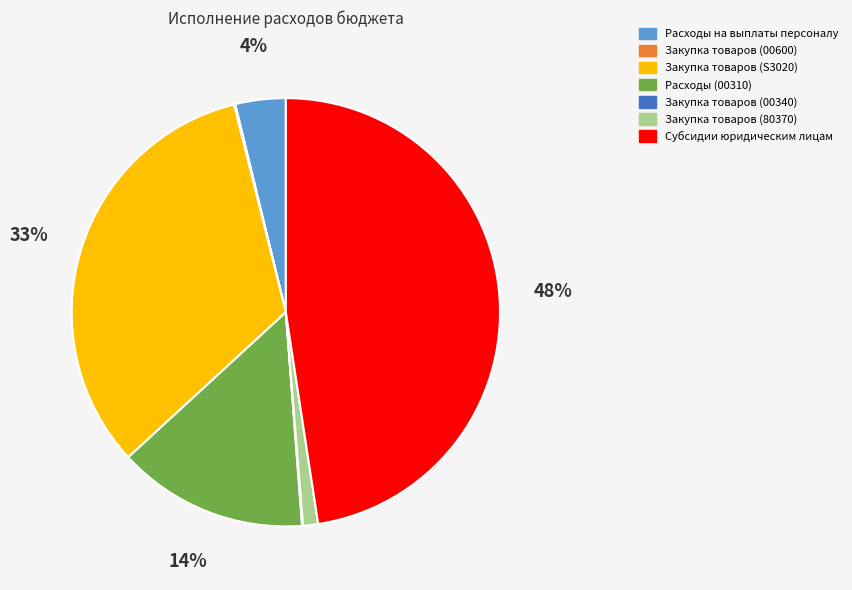

Does Закупка товаров (80370) account for over 50% of the chart?

No